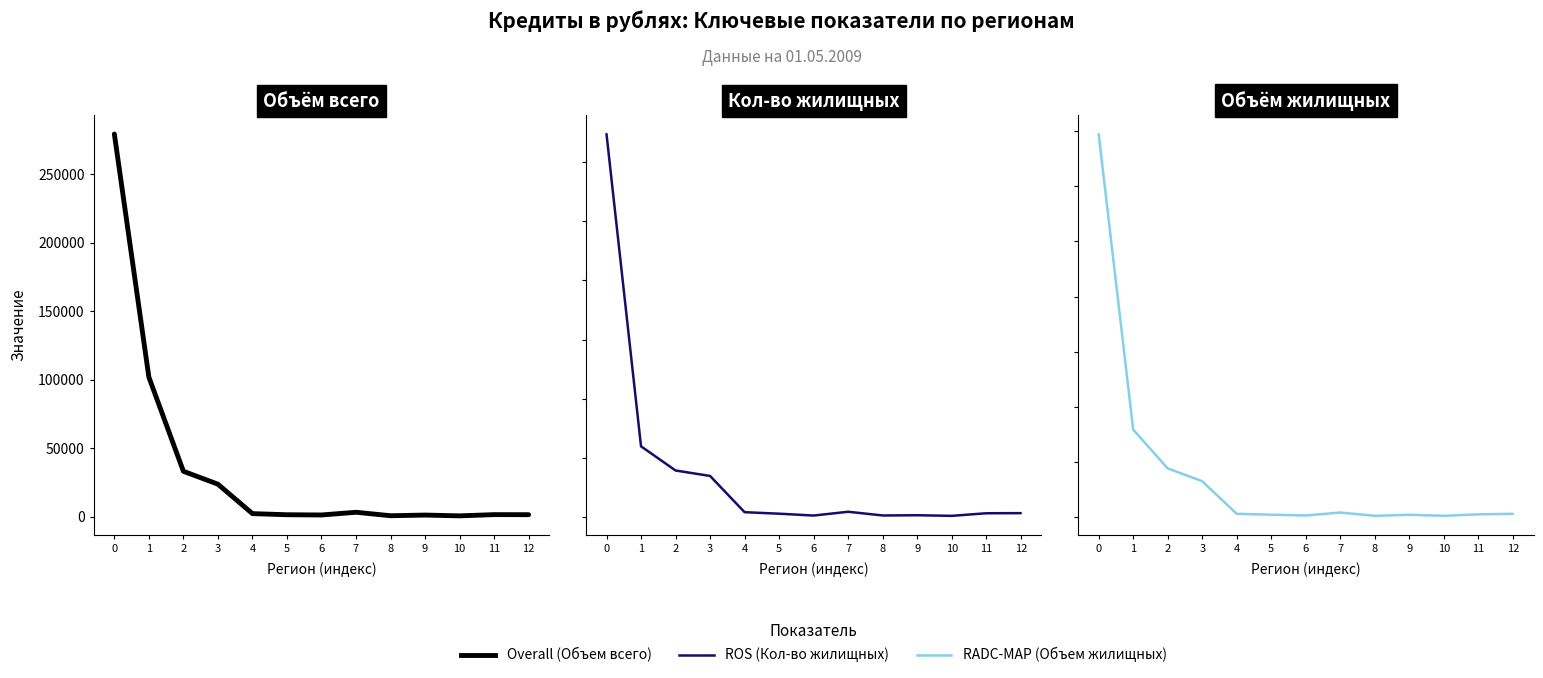

Reading left to right, list all the values displayed in this chart.

Overall (Объем всего): 279193.3	101919.0	33280.8	23863.7	2399.4	1594.3	1413.3	3392.7	871.1	1346.7	778.6	1674.0	1629.5
ROS (Кол-во жилищных): 32342.0	5984.0	3945.0	3484.0	425.0	298.0	142.0	461.0	148.0	168.0	116.0	335.0	345.0
RADC-MAP (Объем жилищных): 34753.5	7929.4	4401.9	3240.3	281.5	202.8	132.5	399.3	98.1	194.8	101.7	235.0	284.4